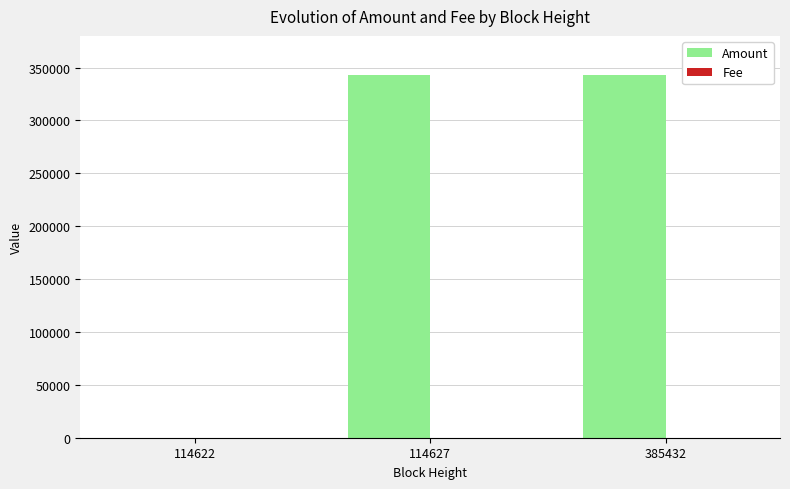

The value of Amount at 114622 is 175476. True or false?

False